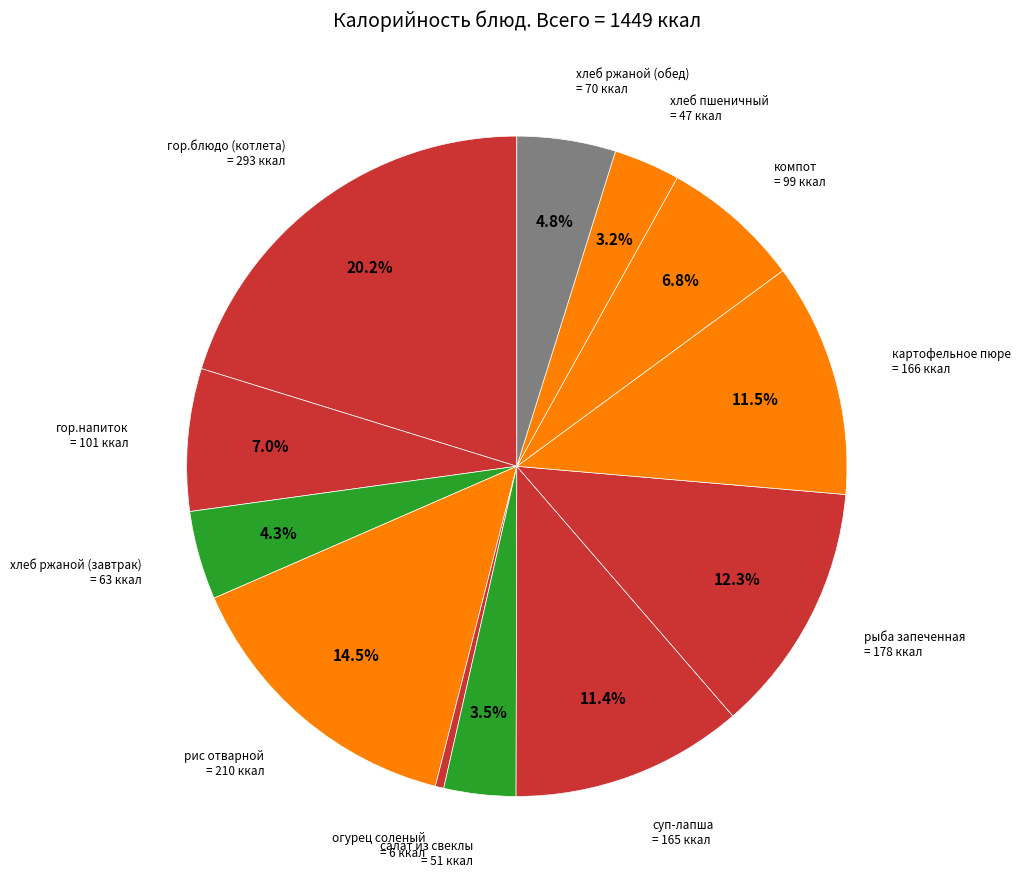

How many slices are in this pie chart?

12